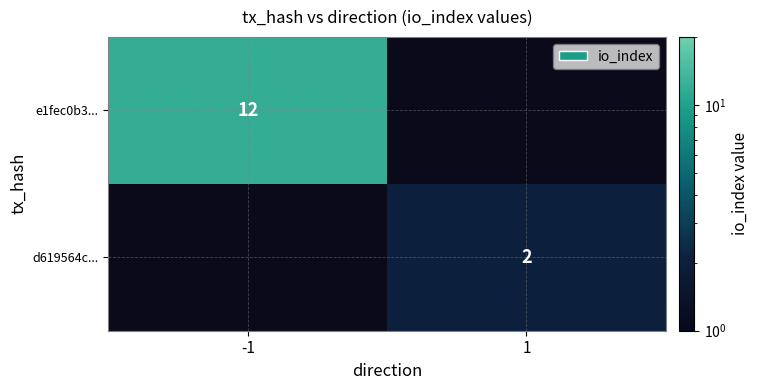

The d619564c... series shows 1 at 1. True or false?

False